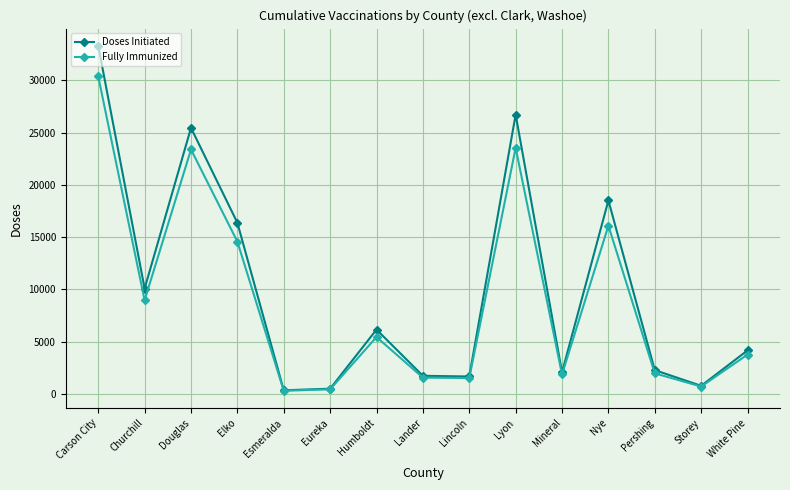

Is it true that Fully Immunized equals 14575 at Elko?

True